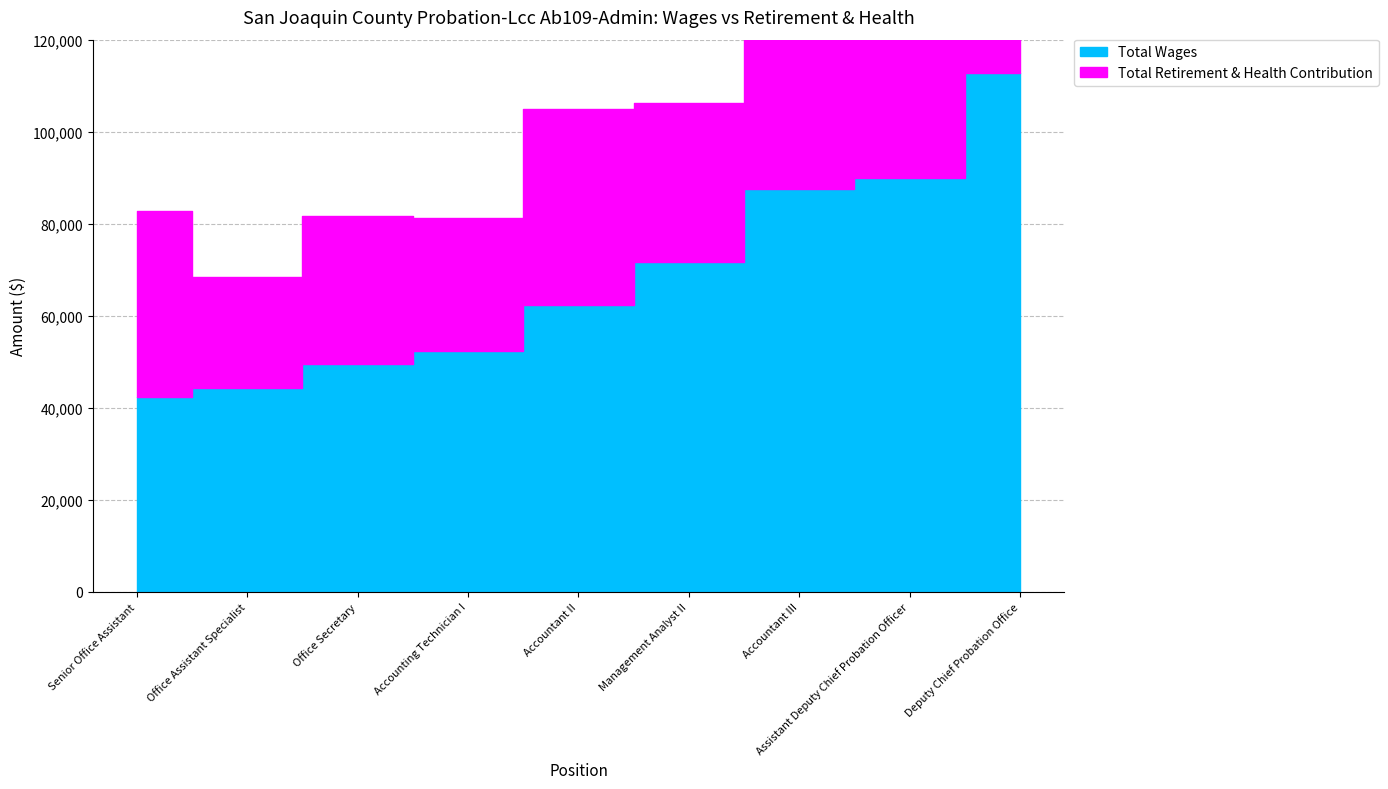

True or false: Total Wages and Total Retirement & Health Contribution intersect in this chart.

False